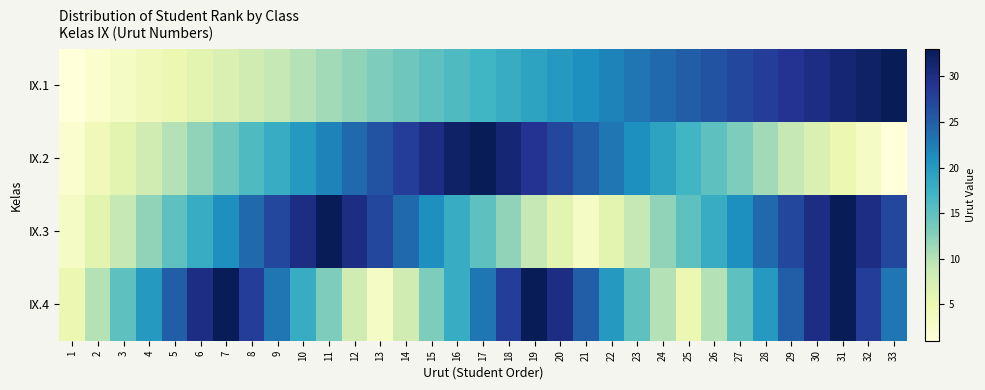

Is it true that IX.2 equals 21 at 23?

True